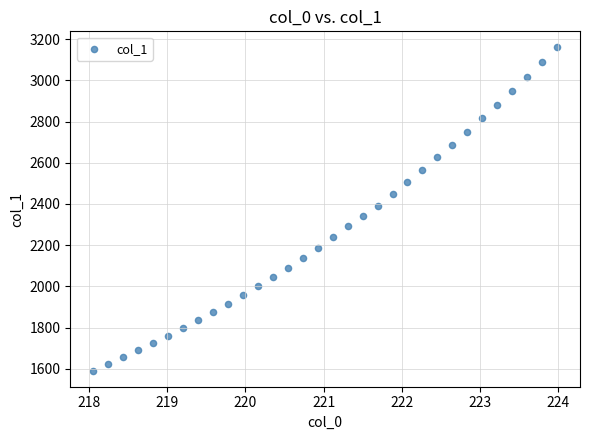

What is the range of Y values (max minus min)?

1568.1